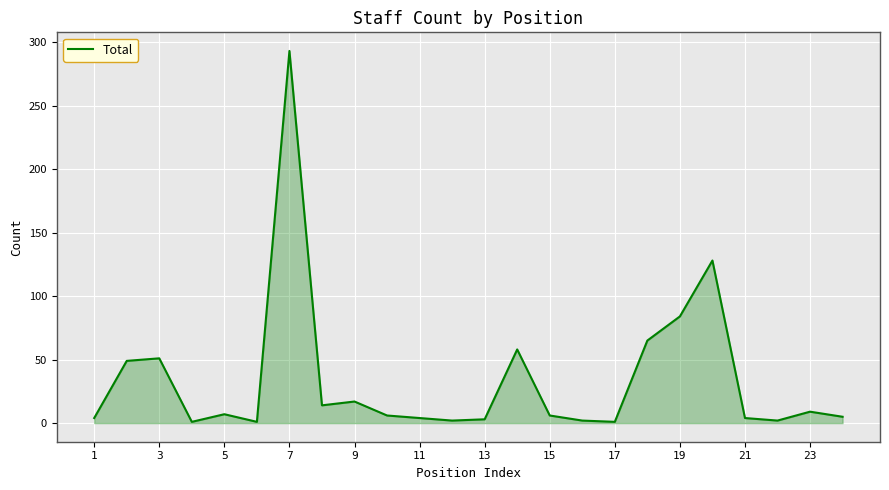

Is it true that the value at 19 is 84?

True